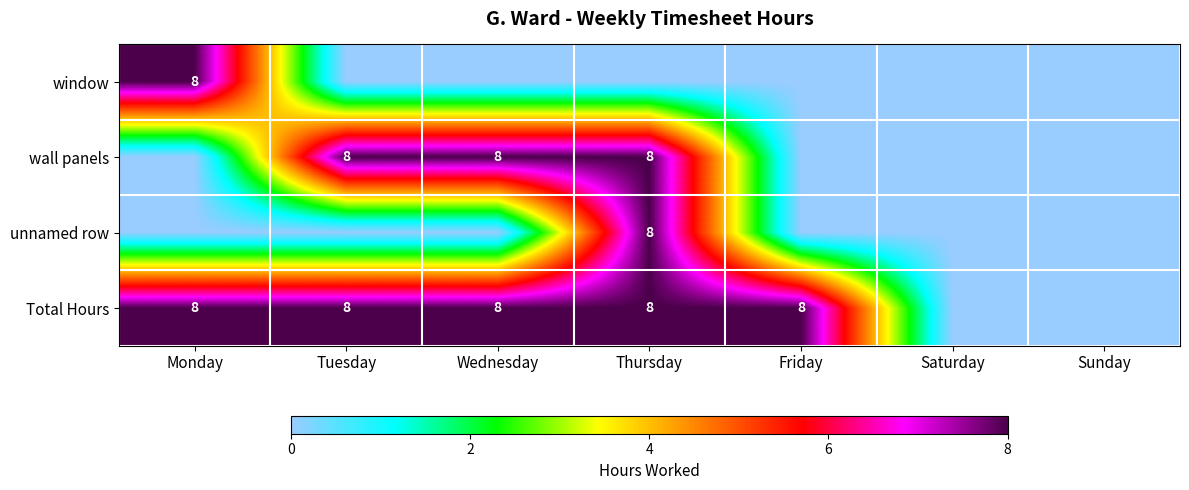

True or false: Total Hours has a value of 8 at Friday.

True